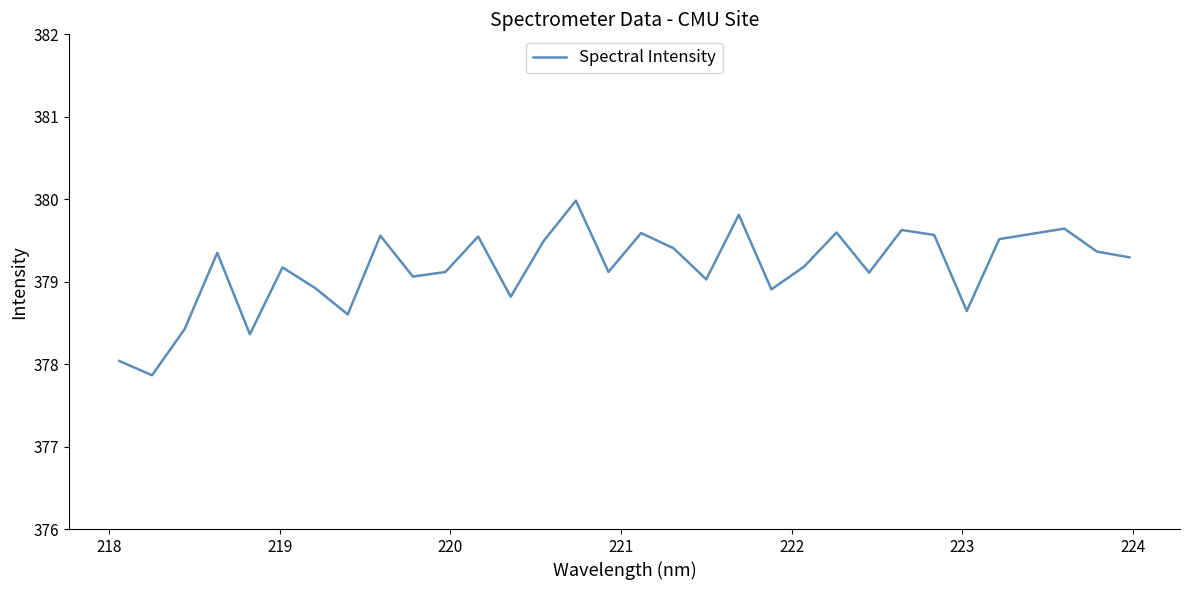

What is the maximum value shown in the chart?

380.0